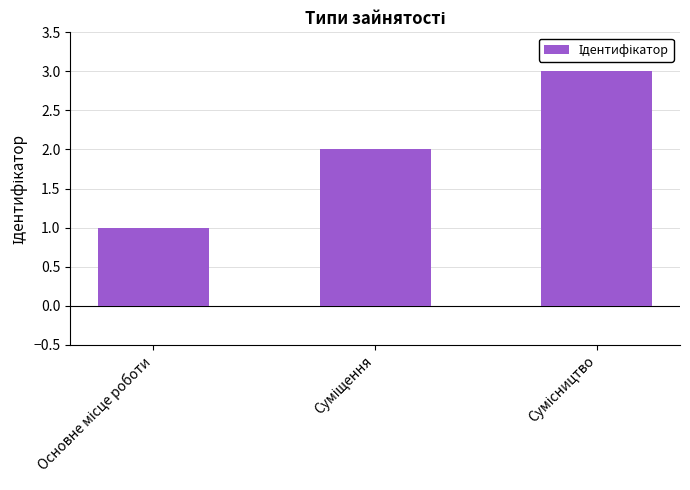

What is the value of the 2nd bar from the left?

2